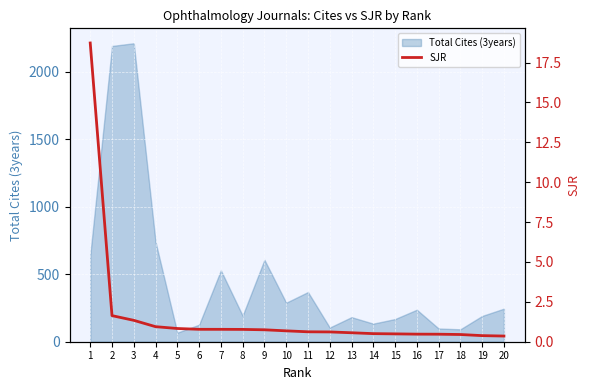

What is the smallest value displayed?

0.4